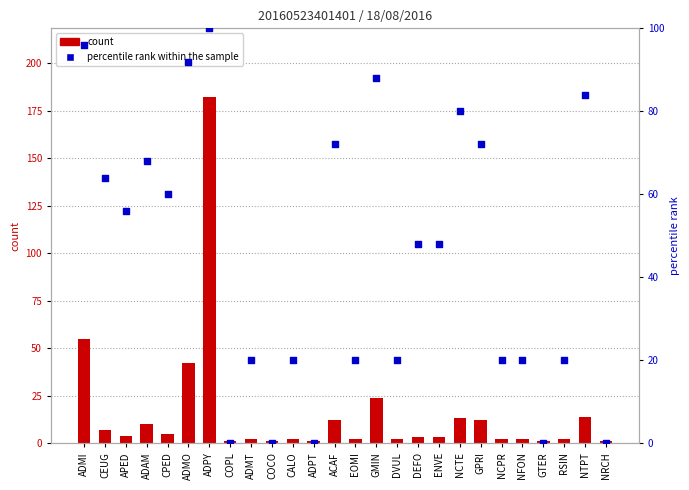

Which series has the widest spread of Y values?

count